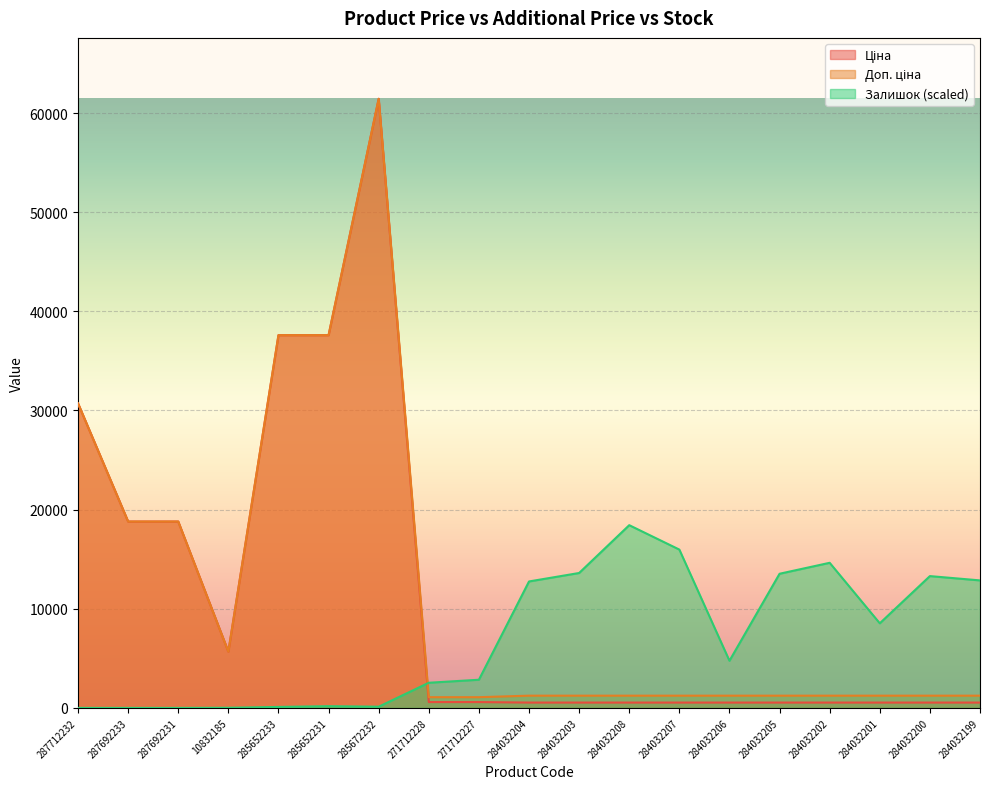

What is the maximum value shown in the chart?

61434.3